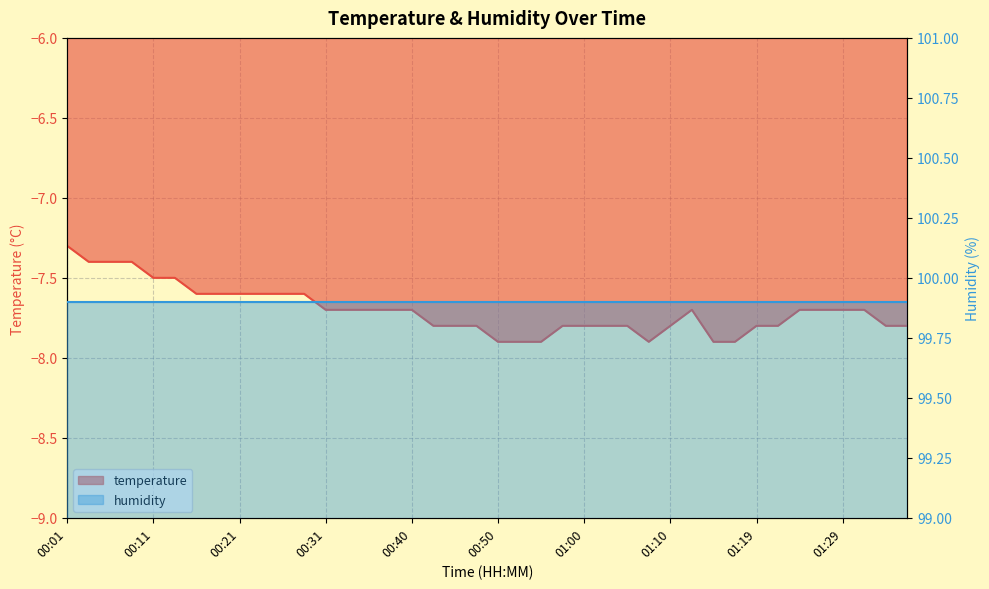

Rank the categories by value from lowest to highest.

00:50, 00:53, 00:55, 01:07, 01:15, 01:17, 00:43, 00:45, 00:48, 00:57, 01:00, 01:02, 01:05, 01:10, 01:19, 01:22, 01:34, 01:37, 00:31, 00:33, 00:36, 00:38, 00:40, 01:12, 01:24, 01:27, 01:29, 01:32, 00:16, 00:19, 00:21, 00:23, 00:26, 00:28, 00:11, 00:14, 00:04, 00:06, 00:09, 00:01